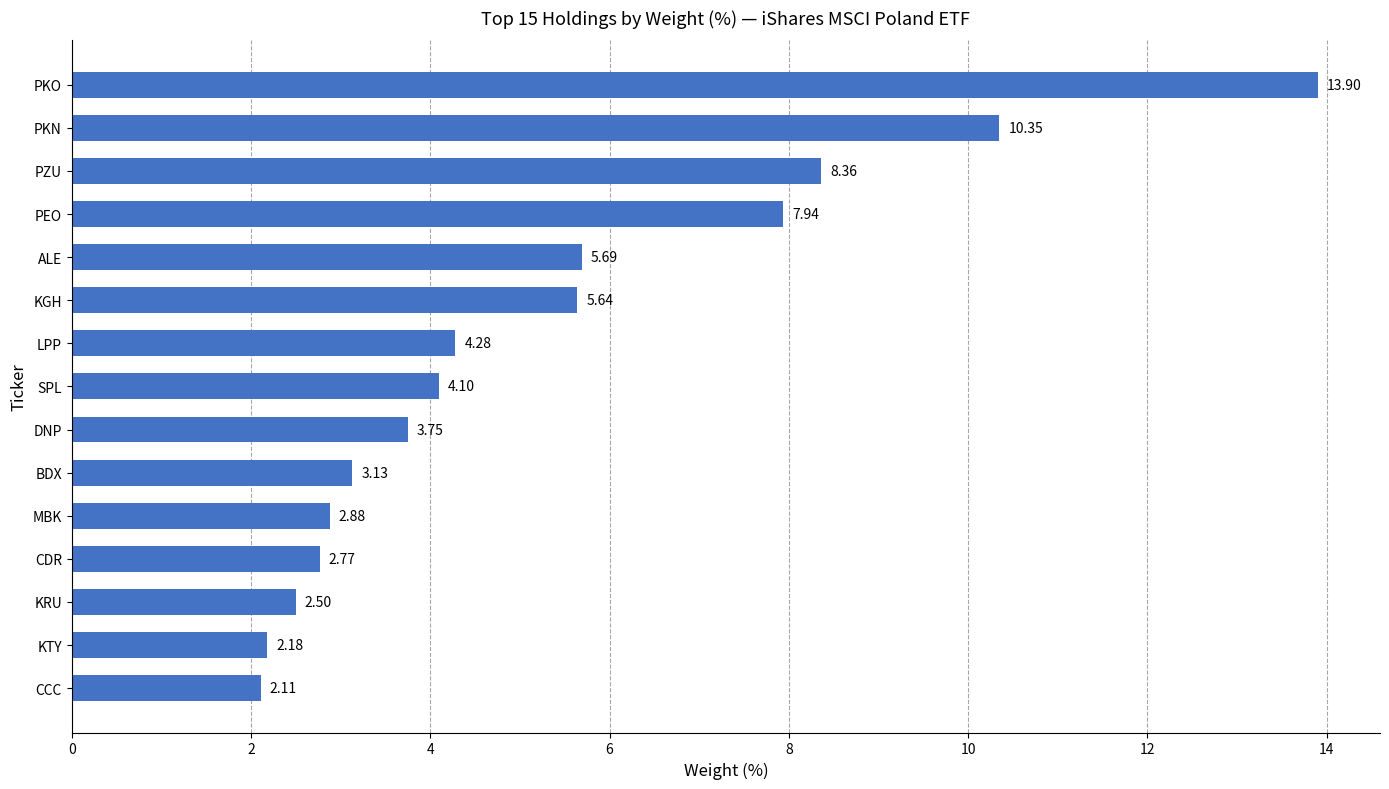

What is the change in value from MBK to PEO?

+5.1